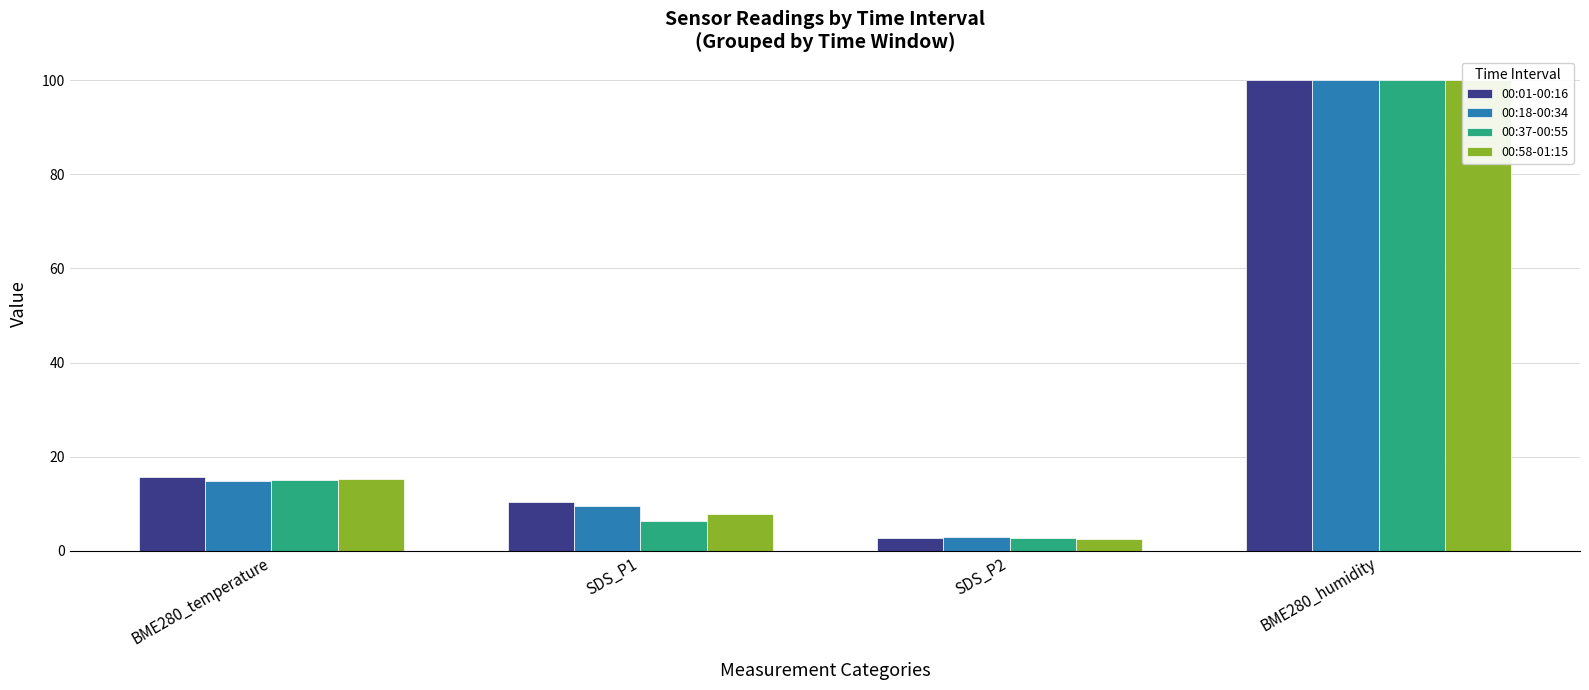

What is the total value across all series at SDS_P1?

34.3